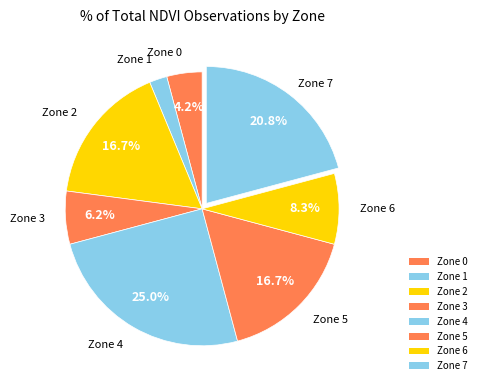

Count the number of slices in the pie.

8